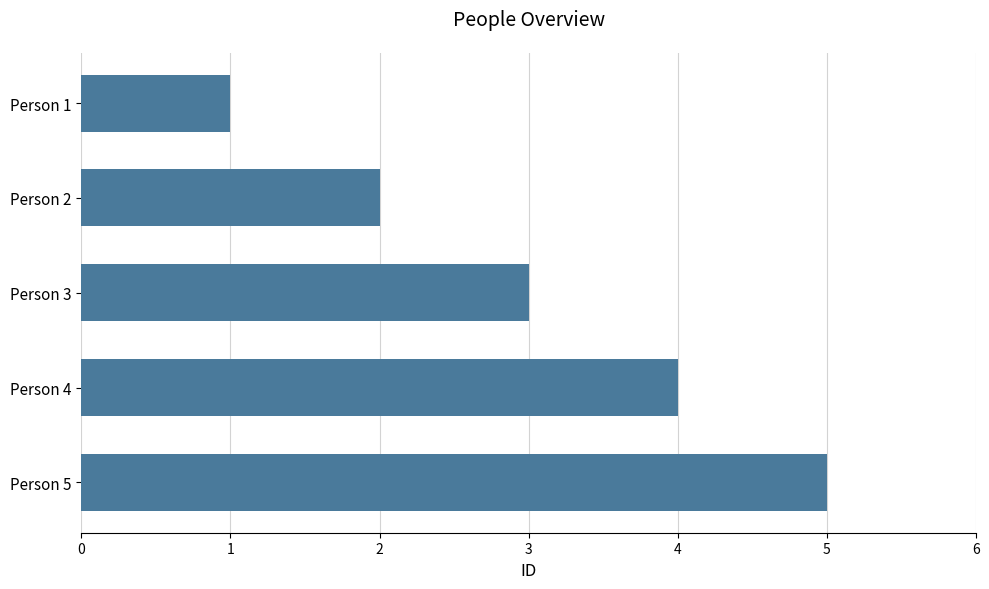

What is the difference between the second highest and second lowest values?

2